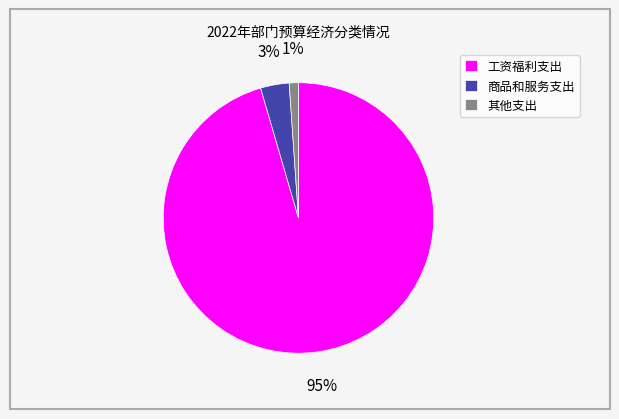

To the nearest percent, what portion does 商品和服务支出 represent?

3%